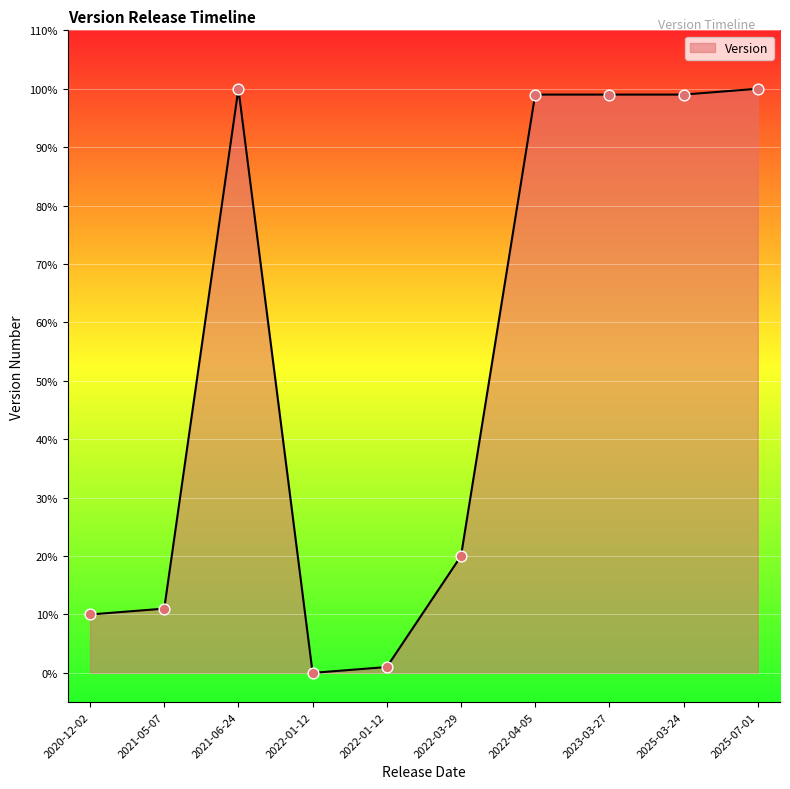

What is the change in value from 2021-05-07 to 2022-01-12?

-0.1